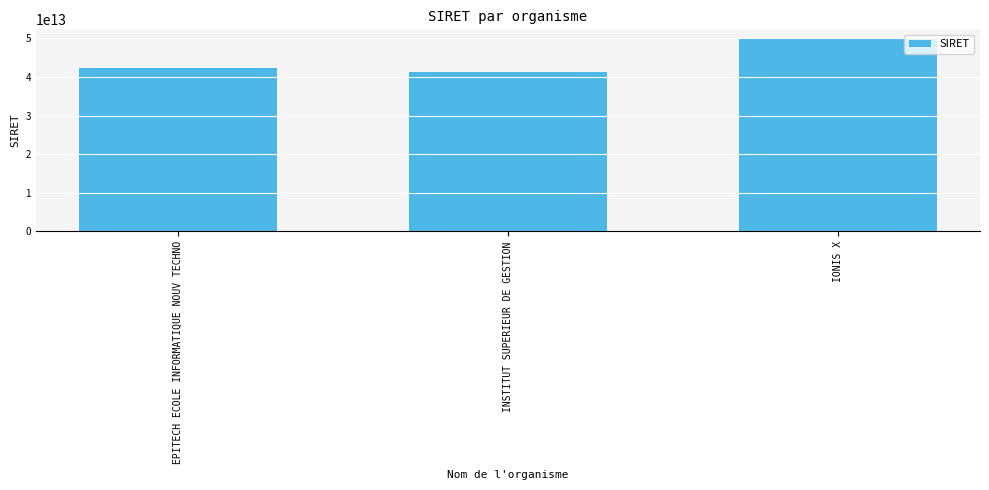

Reading left to right, what are all the values shown in this chart?

EPITECH ECOLE INFORMATIQUE NOUV TECHNO=42385519600014	INSTITUT SUPERIEUR DE GESTION=41374806200010	IONIS X=49836654100015